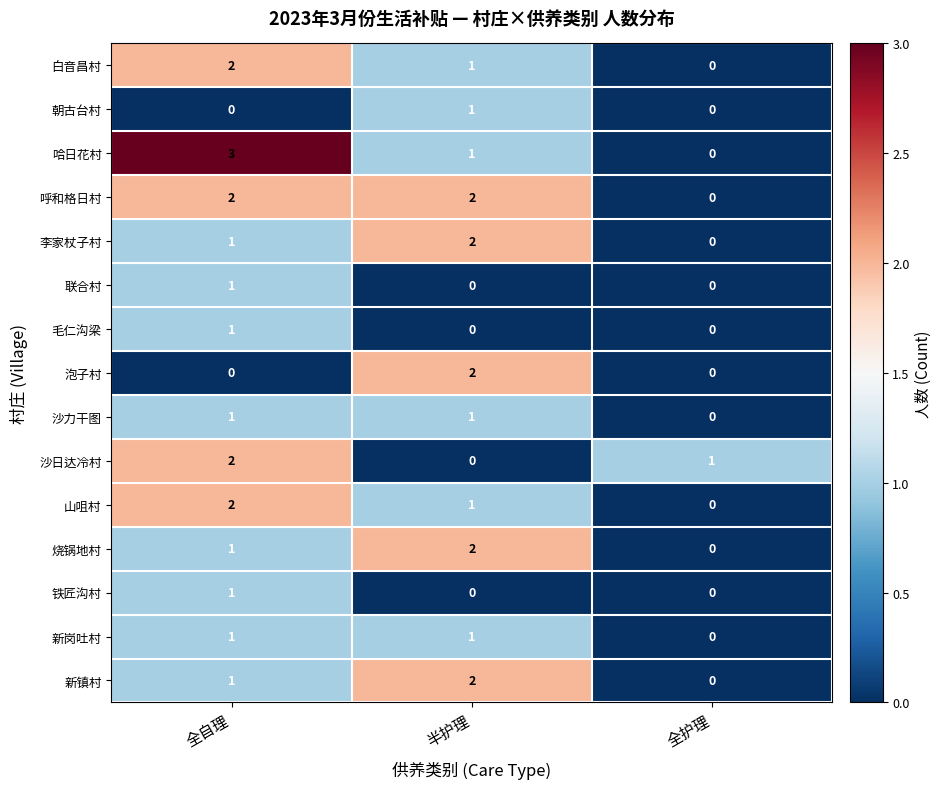

What is the greatest value displayed?

3